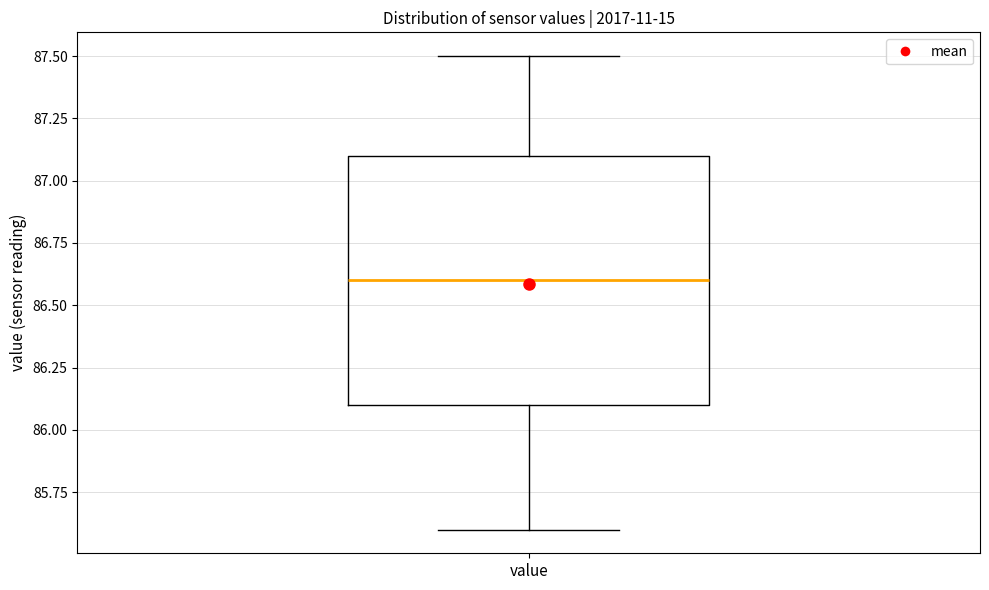

Transcribe this box plot: give where the median line is, the range the box spans, and where the two whiskers end, as read against the y-axis. The values are not printed on the chart, so give them approximately, as read against the axis.

median 86.6, box 86.1 to 87.1, whiskers 85.6 to 87.5